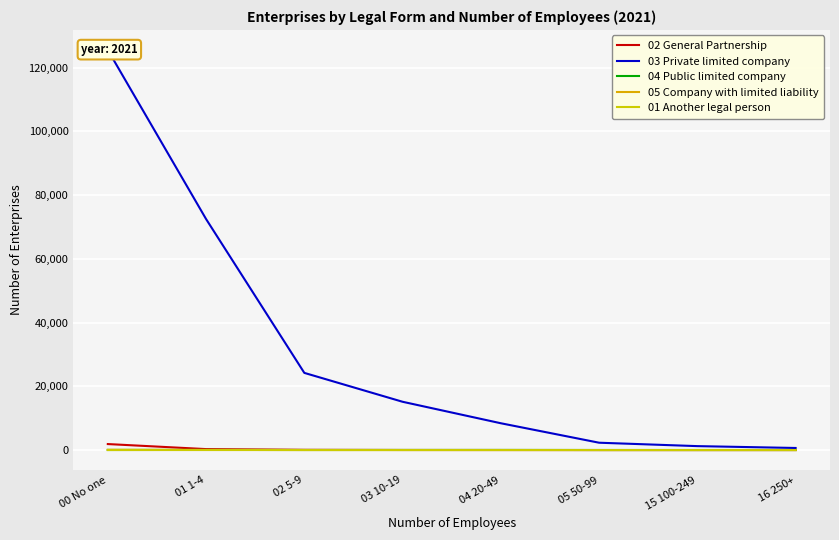

What are all the series names shown in the legend?

02 General Partnership, 03 Private limited company, 04 Public limited company, 05 Company with limited liability, 01 Another legal person